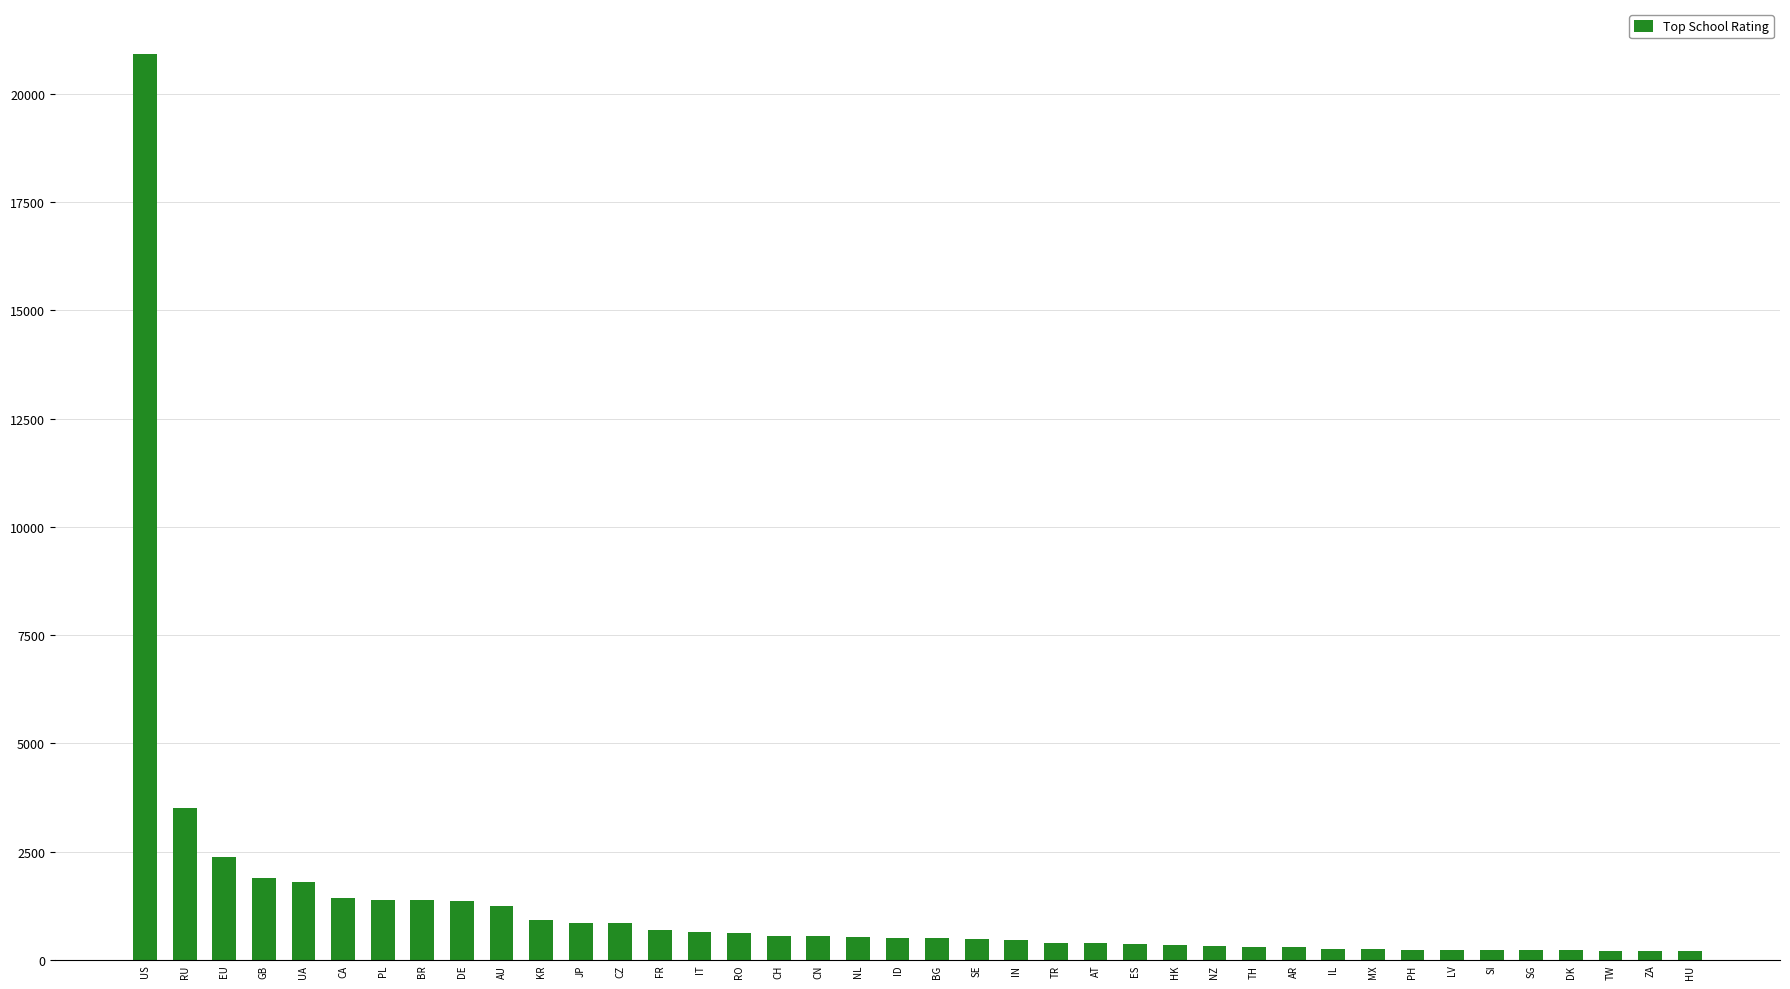

What is the difference between the maximum and minimum values?

20710